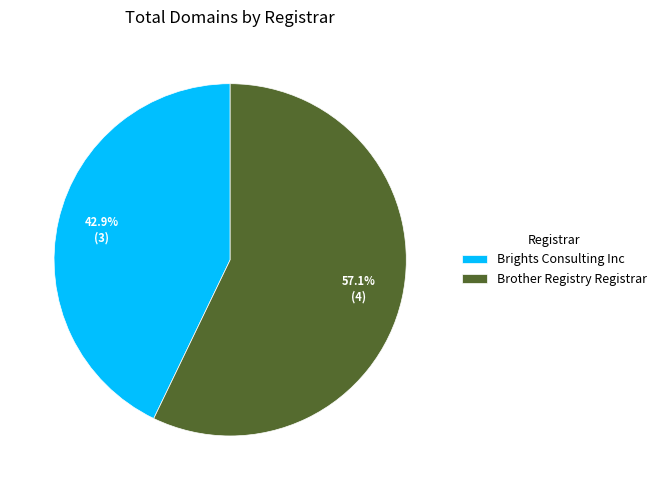

Which slice is the largest?

Brother Registry Registrar